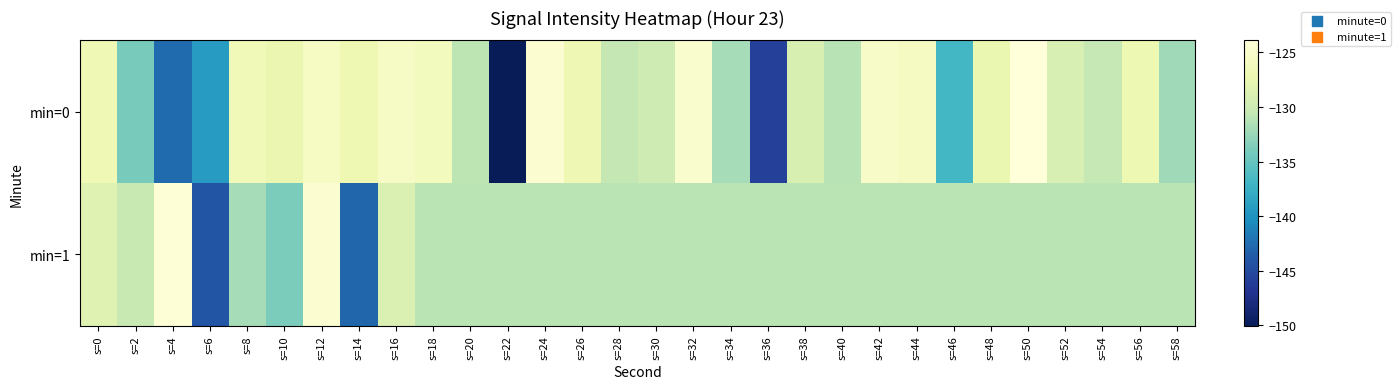

Reading right to left, transcribe all the data shown in this chart.

min=0: s=58=-132.2	s=56=-127.1	s=54=-130.5	s=52=-129.1	s=50=-123.9	s=48=-127.4	s=46=-136.8	s=44=-125.9	s=42=-125.4	s=40=-131.1	s=38=-129.0	s=36=-145.8	s=34=-131.9	s=32=-125.0	s=30=-129.9	s=28=-130.6	s=26=-127.0	s=24=-124.6	s=22=-150.0	s=20=-130.9	s=18=-126.2	s=16=-125.5	s=14=-127.0	s=12=-125.7	s=10=-127.3	s=8=-126.6	s=6=-139.3	s=4=-142.7	s=2=-134.1	s=0=-126.8
min=1: s=58=-131.0	s=56=-131.0	s=54=-131.0	s=52=-131.0	s=50=-131.0	s=48=-131.0	s=46=-131.0	s=44=-131.0	s=42=-131.0	s=40=-131.0	s=38=-131.0	s=36=-131.0	s=34=-131.0	s=32=-131.0	s=30=-131.0	s=28=-131.0	s=26=-131.0	s=24=-131.0	s=22=-131.0	s=20=-131.0	s=18=-131.0	s=16=-128.8	s=14=-142.9	s=12=-124.6	s=10=-133.9	s=8=-131.9	s=6=-144.2	s=4=-124.1	s=2=-130.3	s=0=-128.3